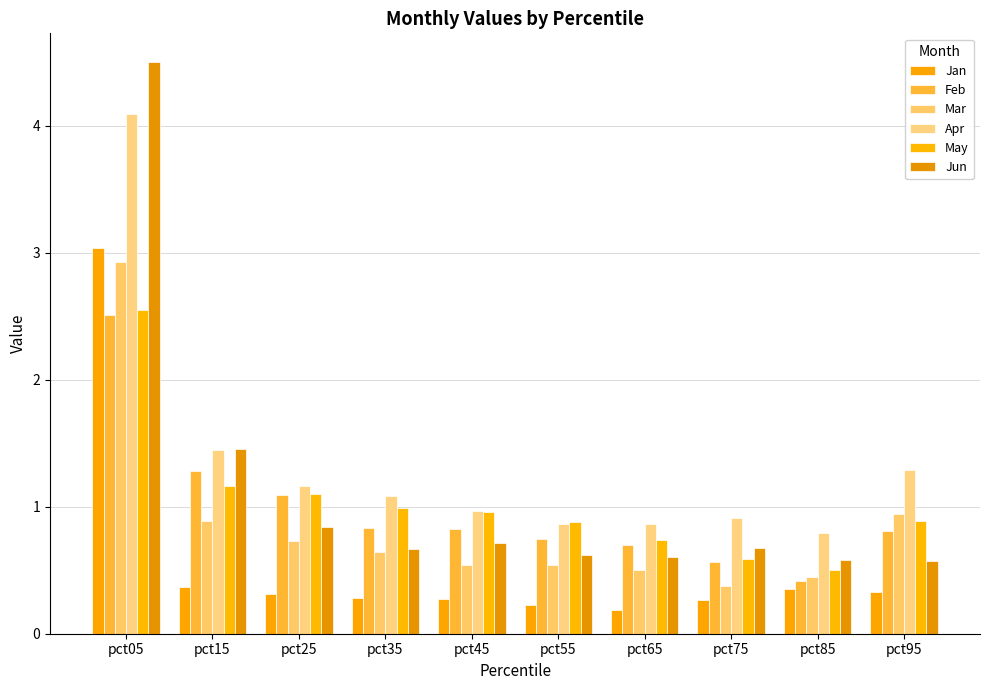

What is the lowest value of the Jun series?

0.6